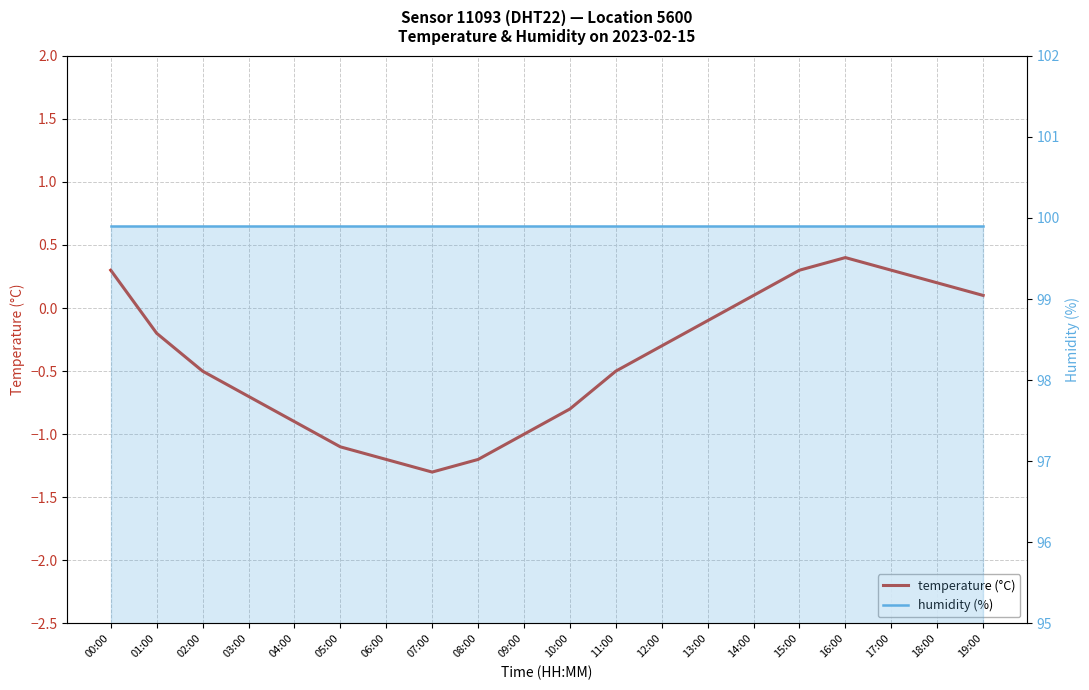

Rank the series at 00:00 from lowest to highest value.

temperature, humidity